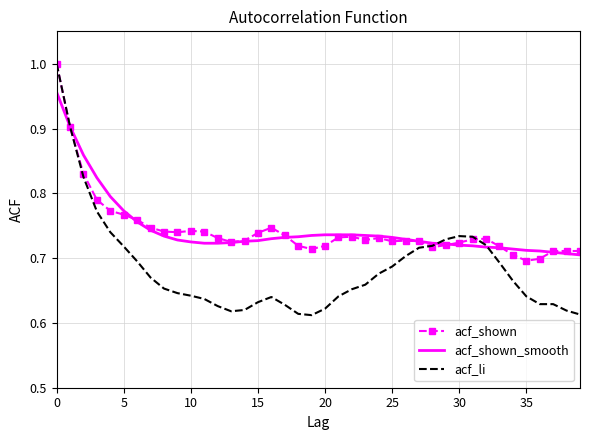

What is the difference between the maximum and minimum values in the acf_li series?

0.4